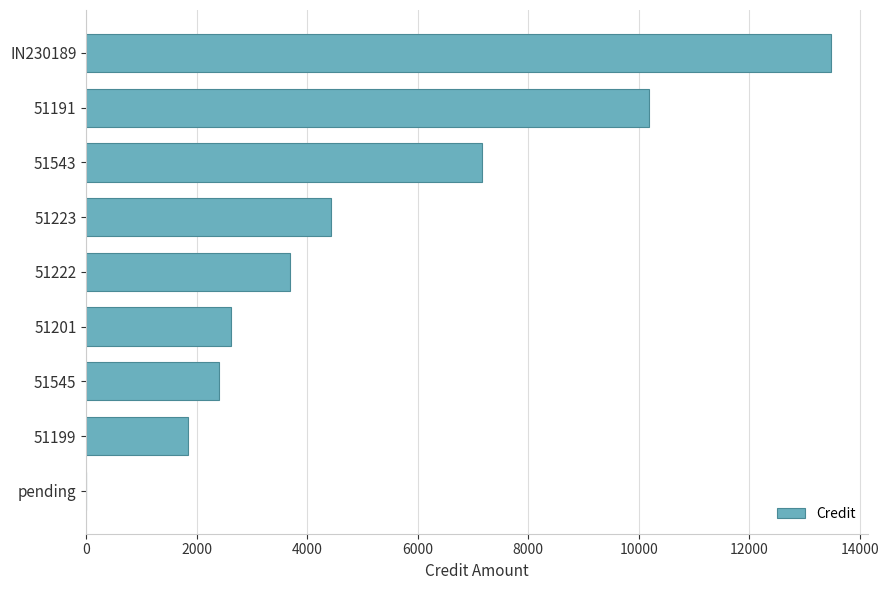

Are the bars horizontal?

Yes